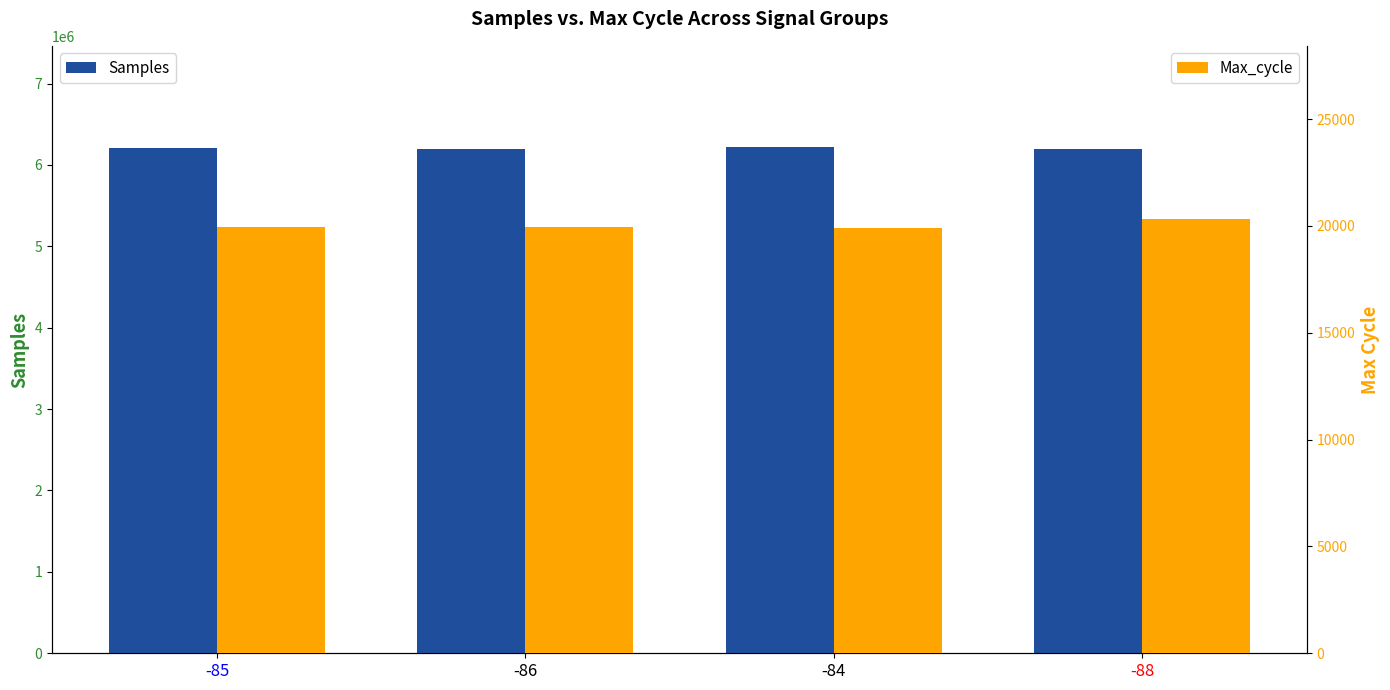

Are the bars horizontal?

No